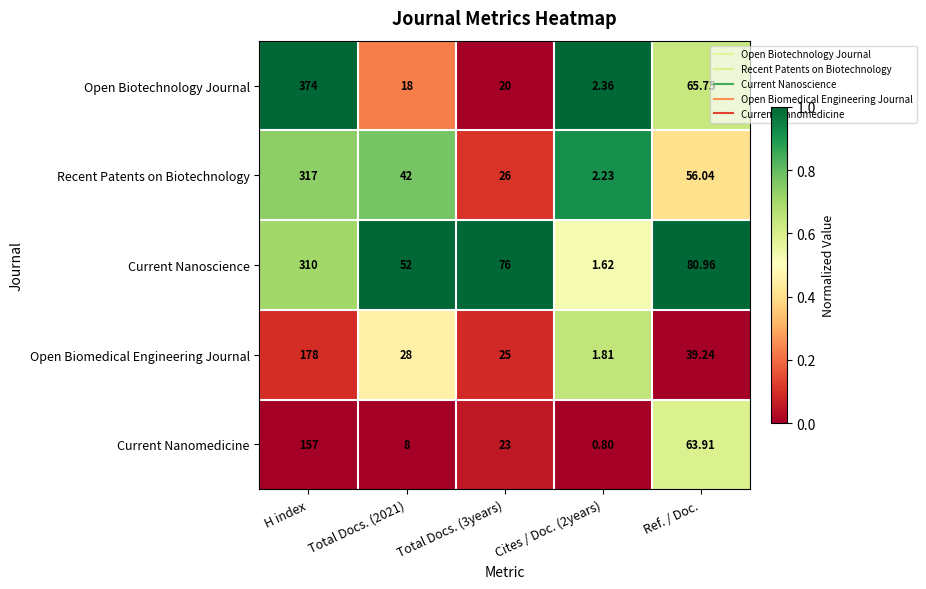

At which label does Current Nanomedicine first exceed 23?

H index